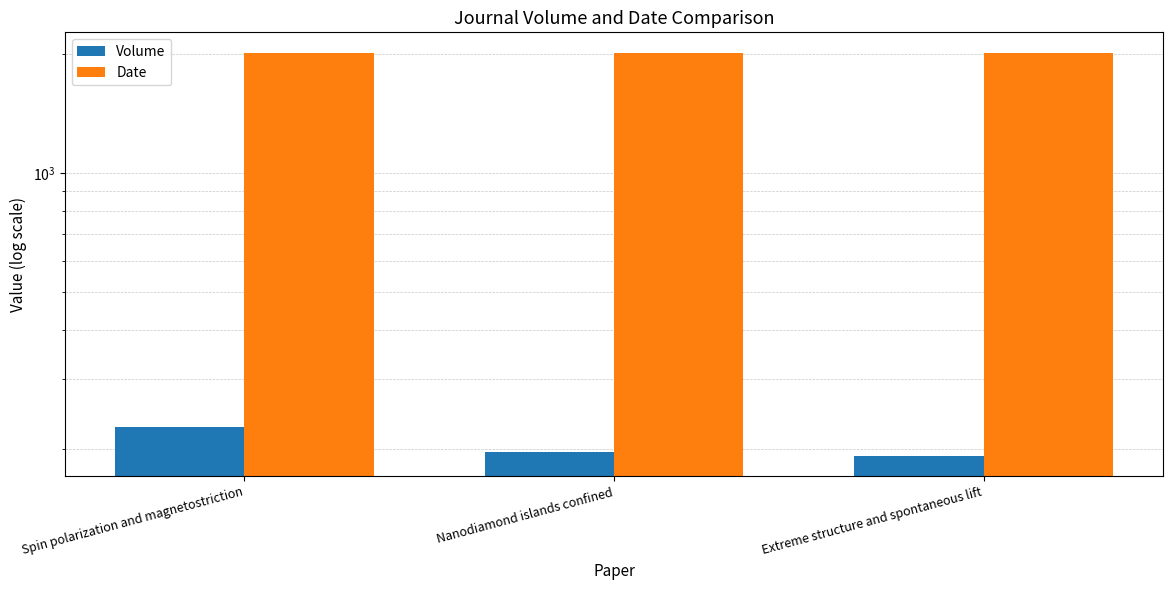

What is the difference between the second highest and minimum values in the Volume series?

4